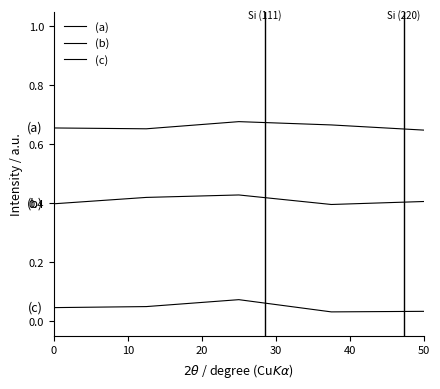

What is the average value of the (a) series?

0.7